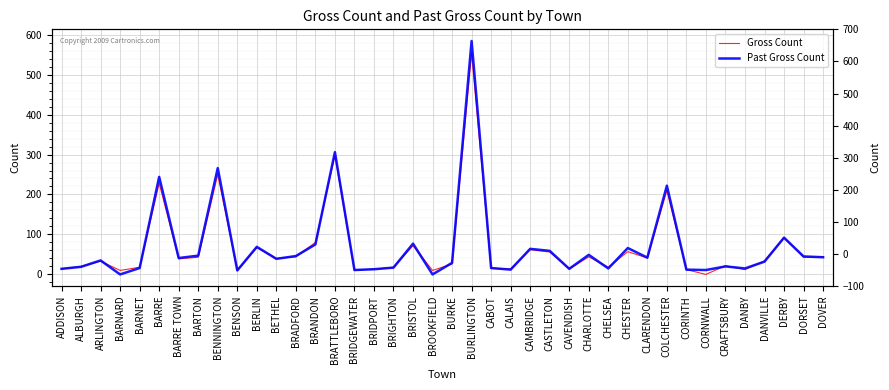

What is the average value of the Gross Count series?

67